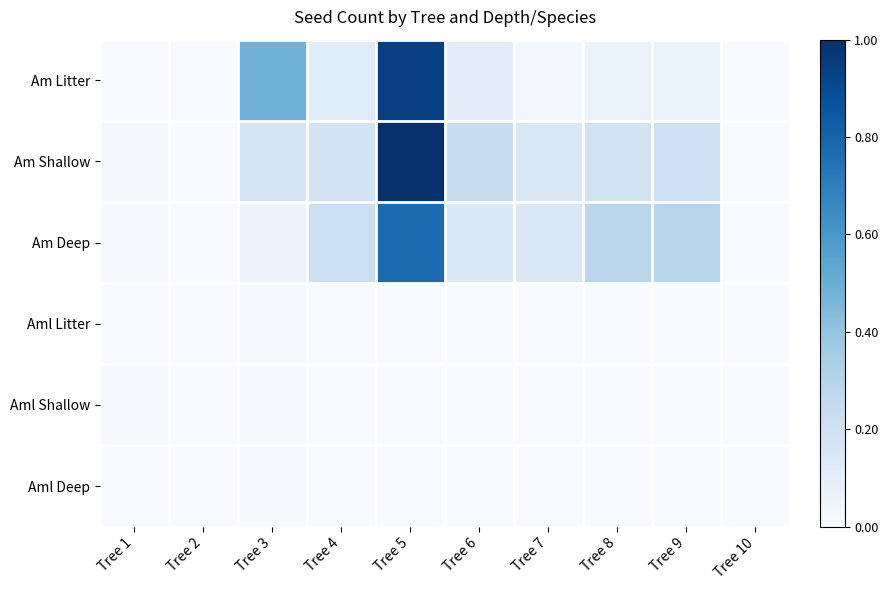

Which series has the largest total across all categories?

Am Shallow